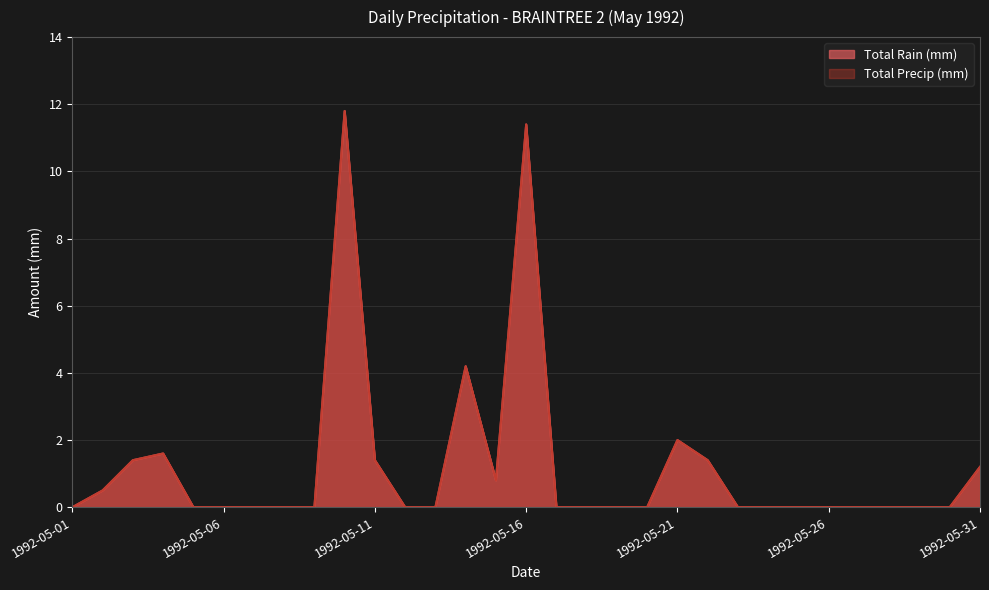

Count the number of categories in the chart.

31